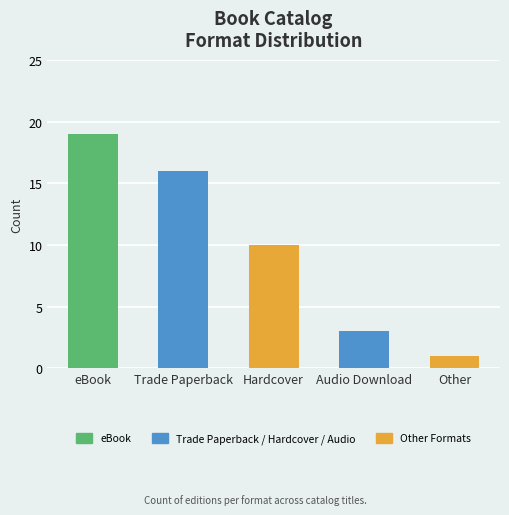

Between Trade Paperback and eBook, which is larger?

eBook